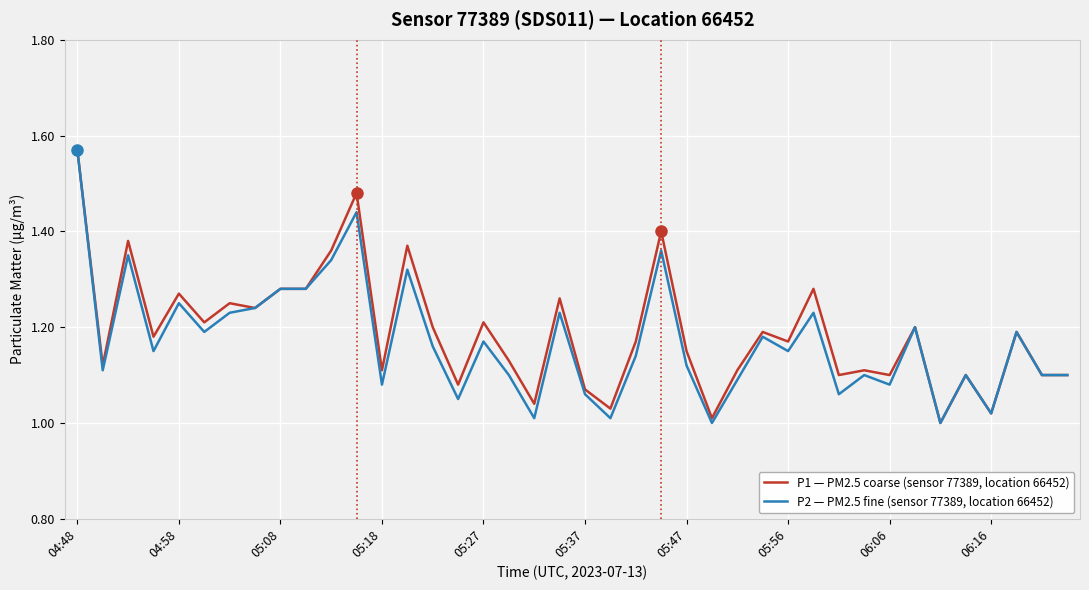

Rank the series by their average value, from highest to lowest.

P1 — PM2.5 coarse (sensor 77389, location 66452), P2 — PM2.5 fine (sensor 77389, location 66452)